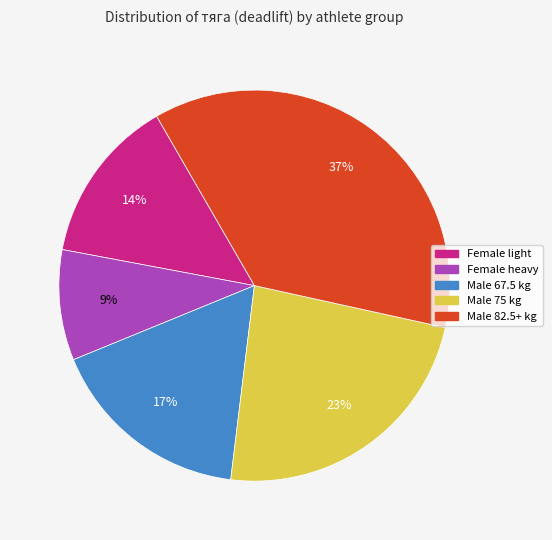

Is there a majority slice in this chart?

No